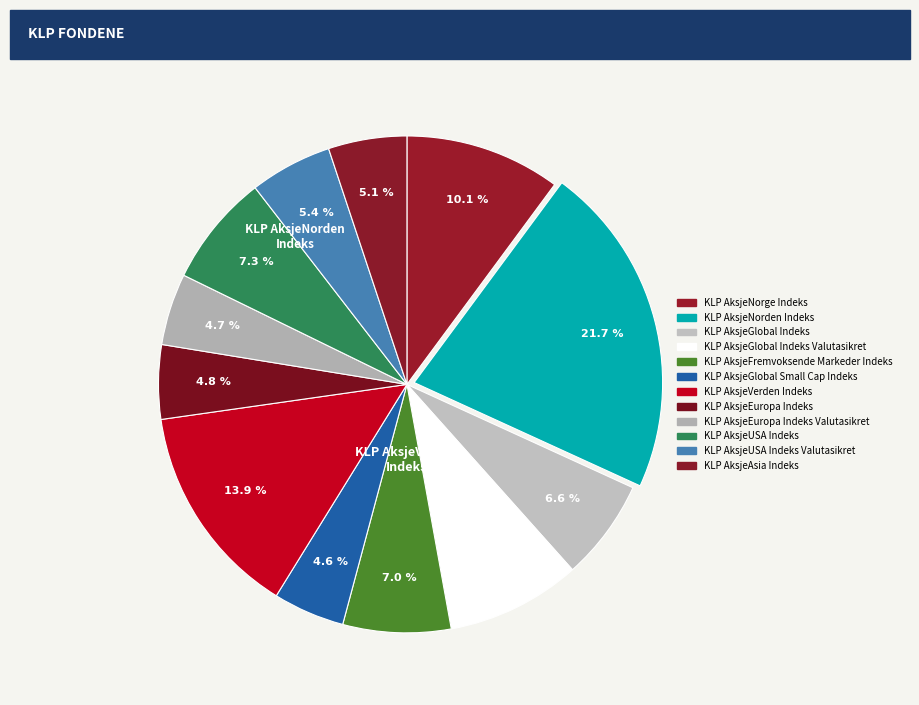

What is the smallest slice in the pie chart?

KLP AksjeGlobal Small Cap Indeks